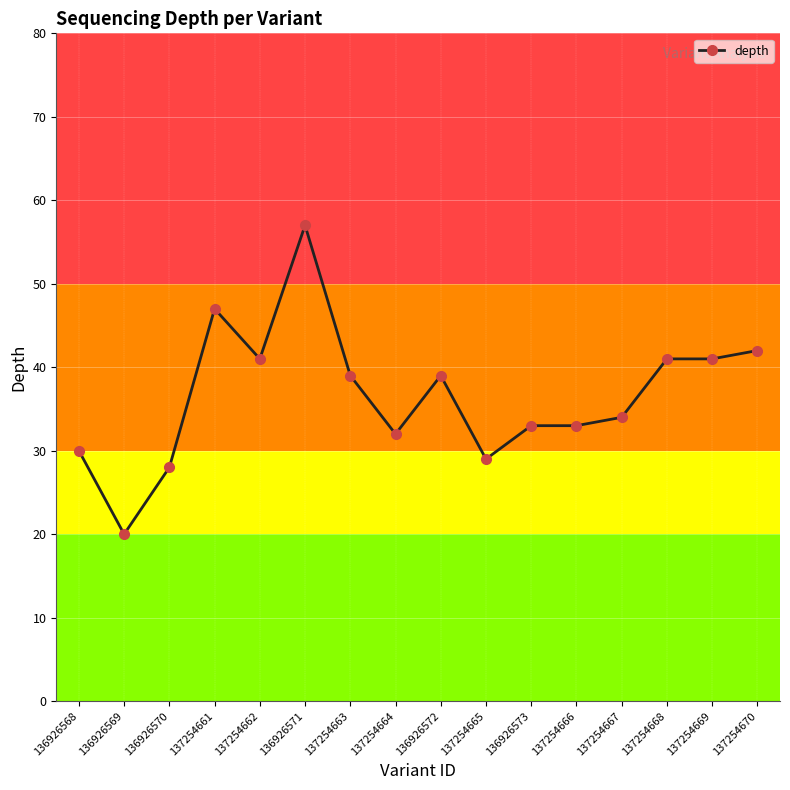

Reading left to right, transcribe all the data shown in this chart.

30	20	28	47	41	57	39	32	39	29	33	33	34	41	41	42